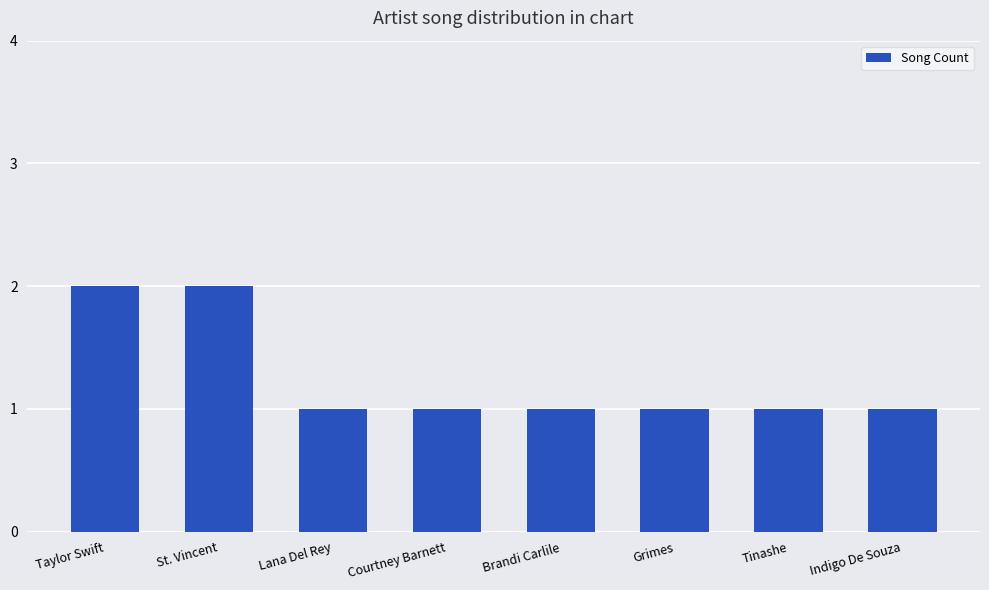

What is the difference between the maximum and minimum values?

1